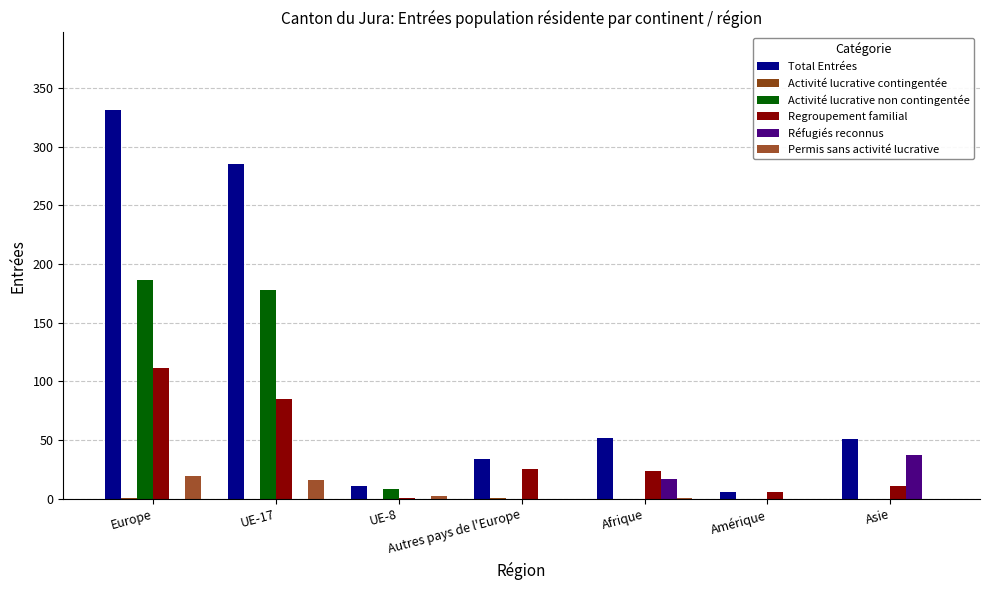

How many categories are shown in the chart?

7